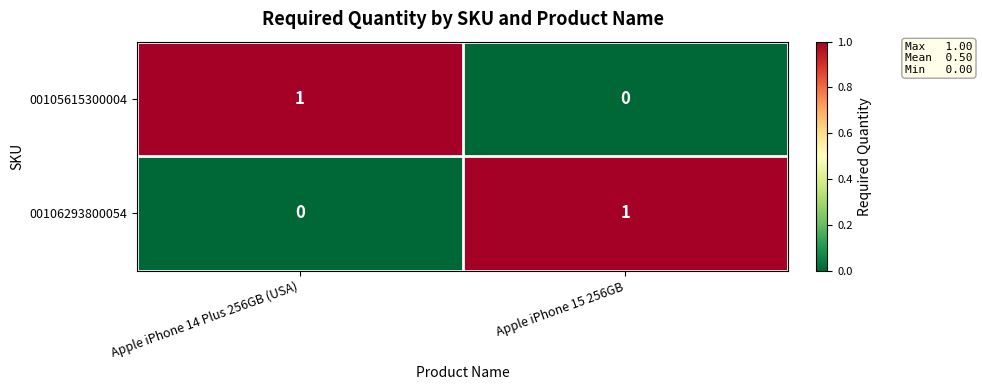

Where is 00106293800054 nearest to the value 0?

Apple iPhone 14 Plus 256GB (USA)